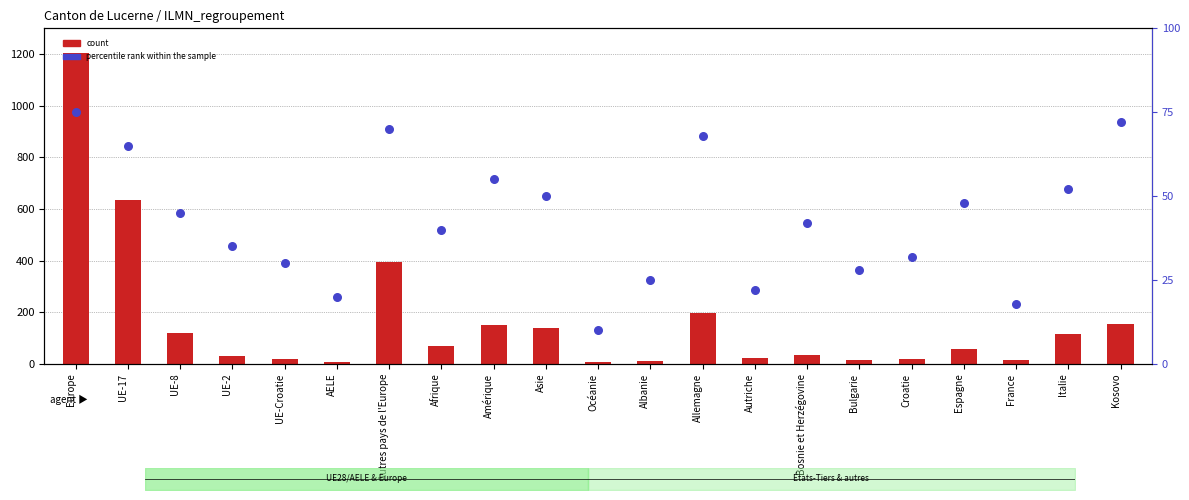

What is the total value across all series at Croatie?

51